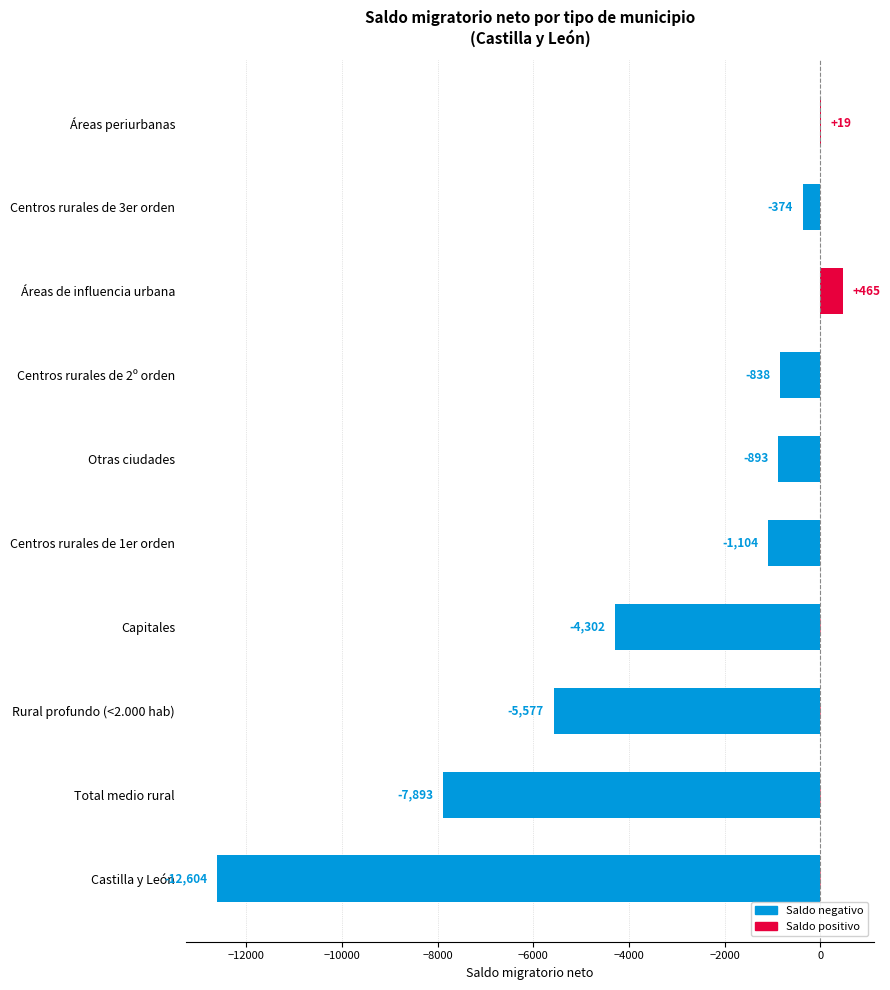

What is the difference between the second highest and minimum values in the Saldo series?

12623.0